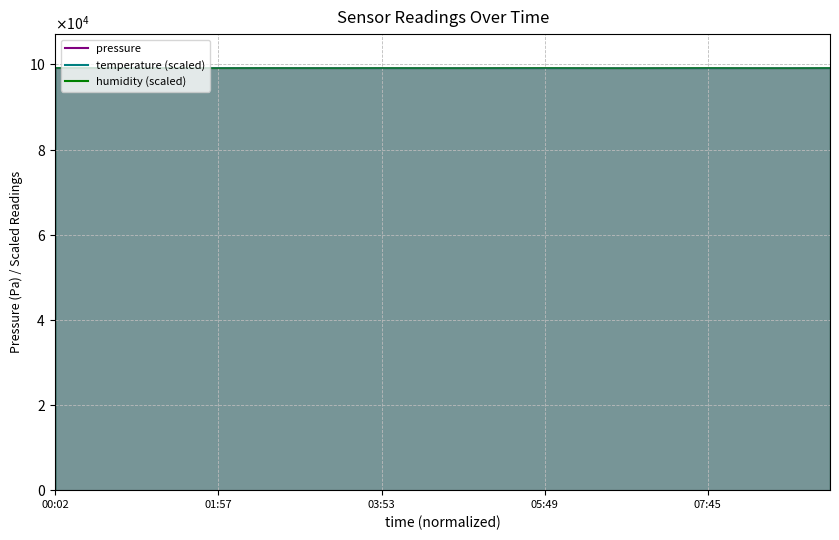

At how many categories does at least one series exceed 99184?

9